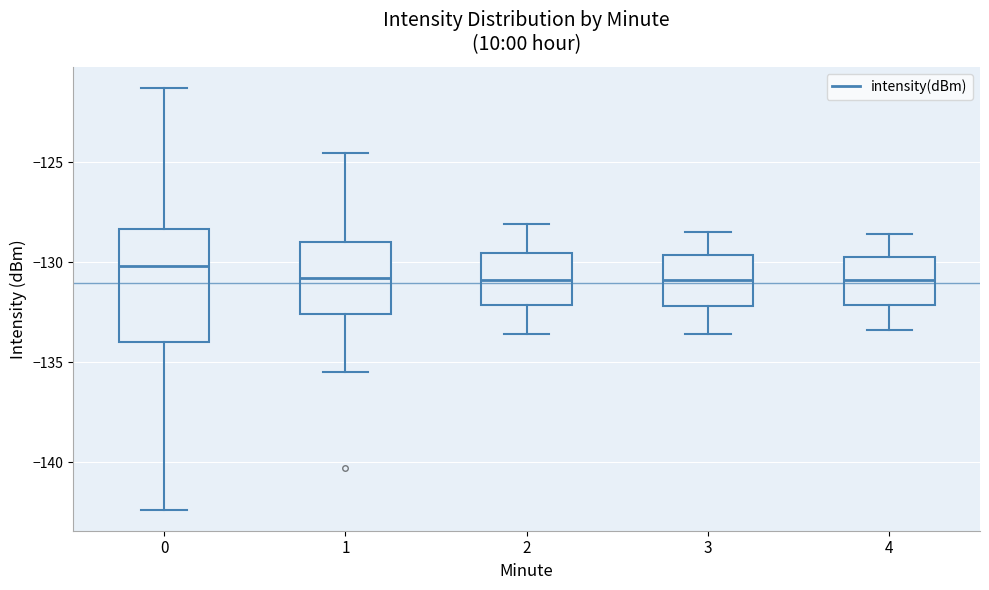

Reading left to right, transcribe this box plot: for each box, give where its median line is, the range the box spans, and where its two whiskers end, as read against the y-axis. The values are not printed on the chart, so give them approximately, as read against the axis.

0: median -130.0, box -134.0 to -128.5, whiskers -142.5 to -121.5
1: median -131.0, box -132.5 to -129.0, whiskers -135.5 to -124.5
2: median -131.0, box -132.0 to -129.5, whiskers -133.5 to -128.0
3: median -131.0, box -132.0 to -129.5, whiskers -133.5 to -128.5
4: median -131.0, box -132.0 to -129.5, whiskers -133.5 to -128.5